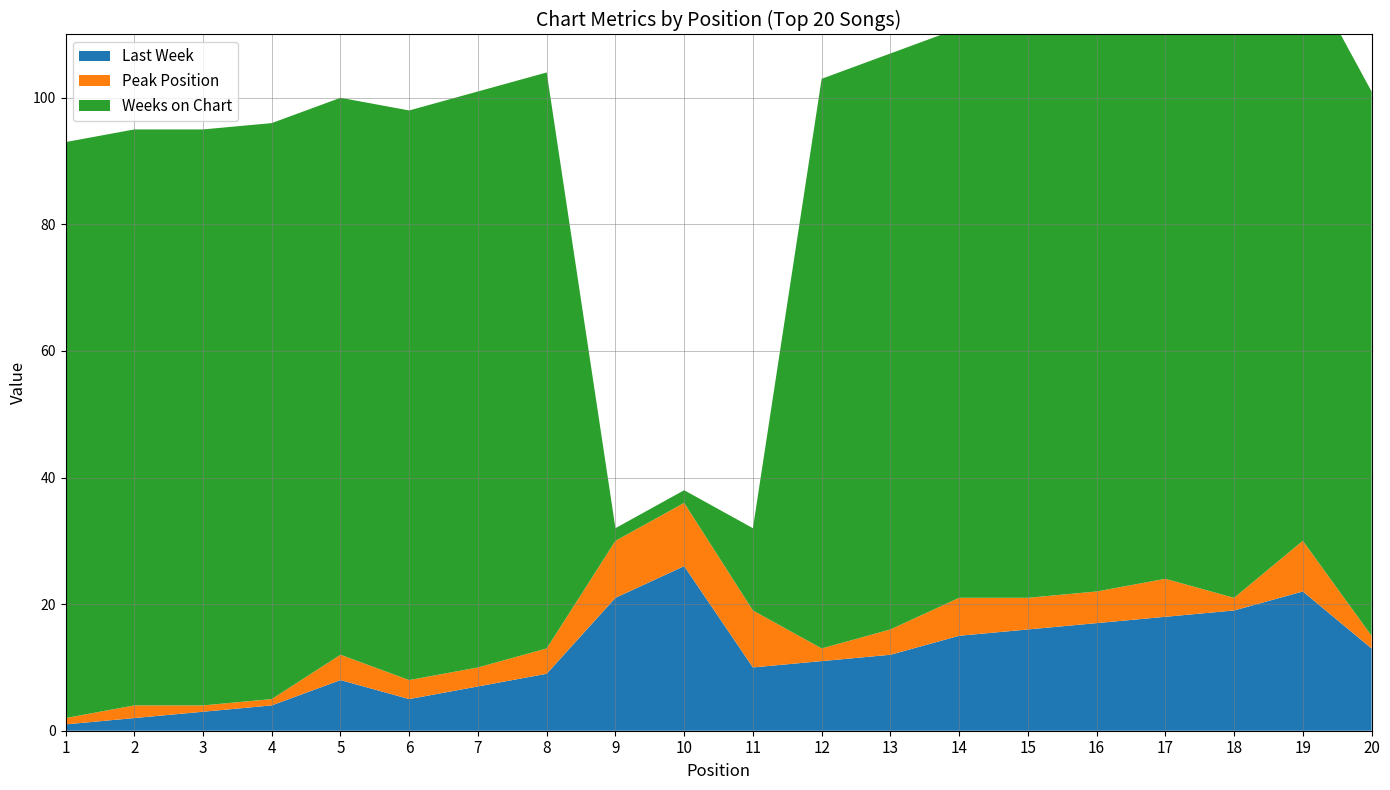

Reading left to right, list all the values displayed in this chart.

Last Week: 1=1	2=2	3=3	4=4	5=8	6=5	7=7	8=9	9=21	10=26	11=10	12=11	13=12	14=15	15=16	16=17	17=18	18=19	19=22	20=13
Peak Position: 1=1	2=2	3=1	4=1	5=4	6=3	7=3	8=4	9=9	10=10	11=9	12=2	13=4	14=6	15=5	16=5	17=6	18=2	19=8	20=2
Weeks on Chart: 1=91	2=91	3=91	4=91	5=88	6=90	7=91	8=91	9=2	10=2	11=13	12=90	13=91	14=90	15=89	16=90	17=89	18=91	19=91	20=86